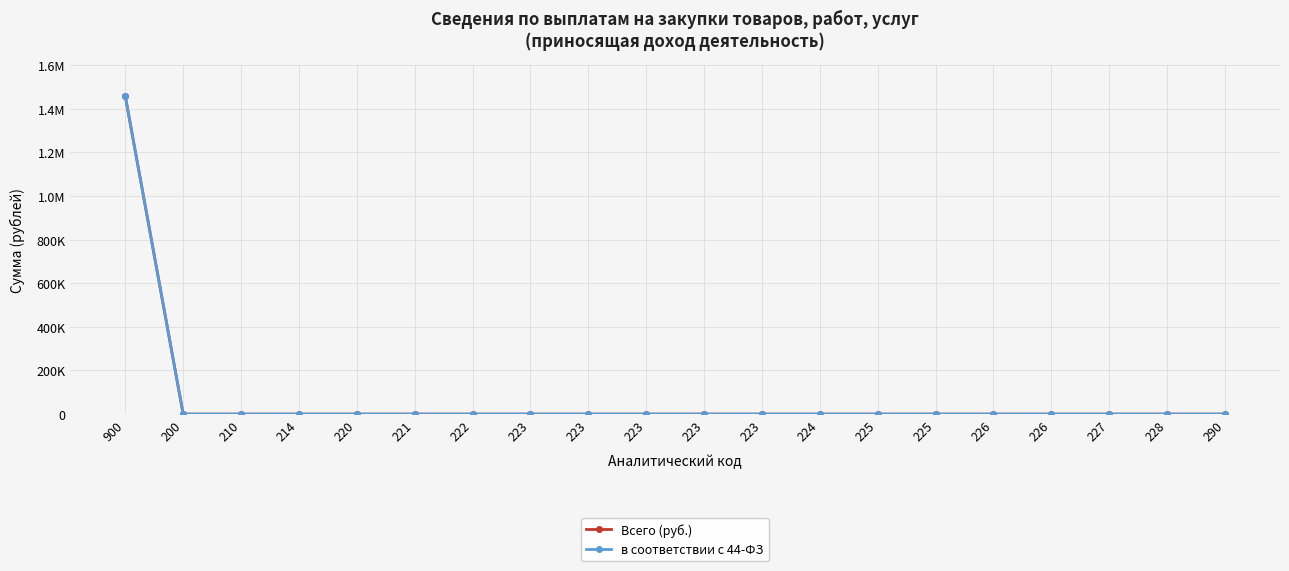

Which has a higher value, 225 or 223?

225